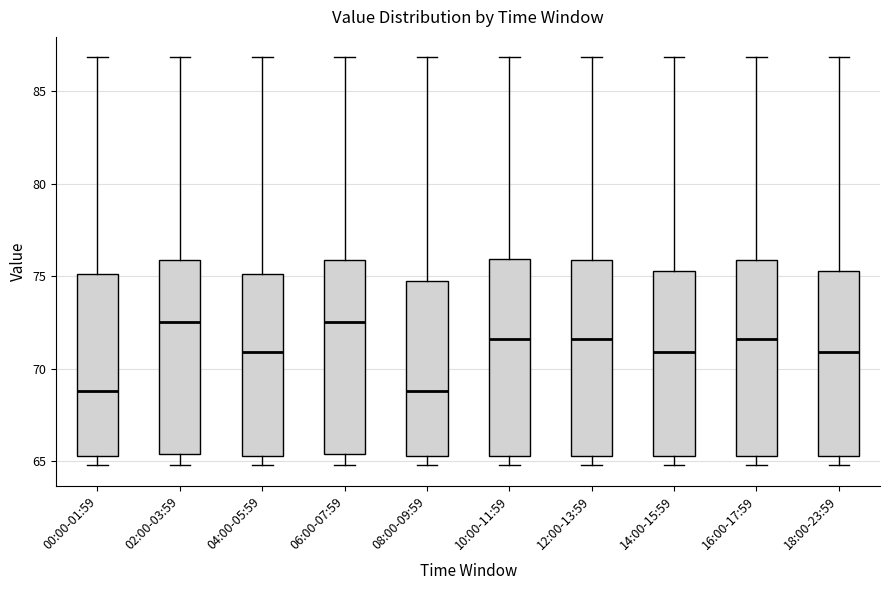

Where is the lower edge of the box for 04:00-05:59 on the y-axis? The values are not printed on the chart, so give them approximately, as read against the axis.

65.5